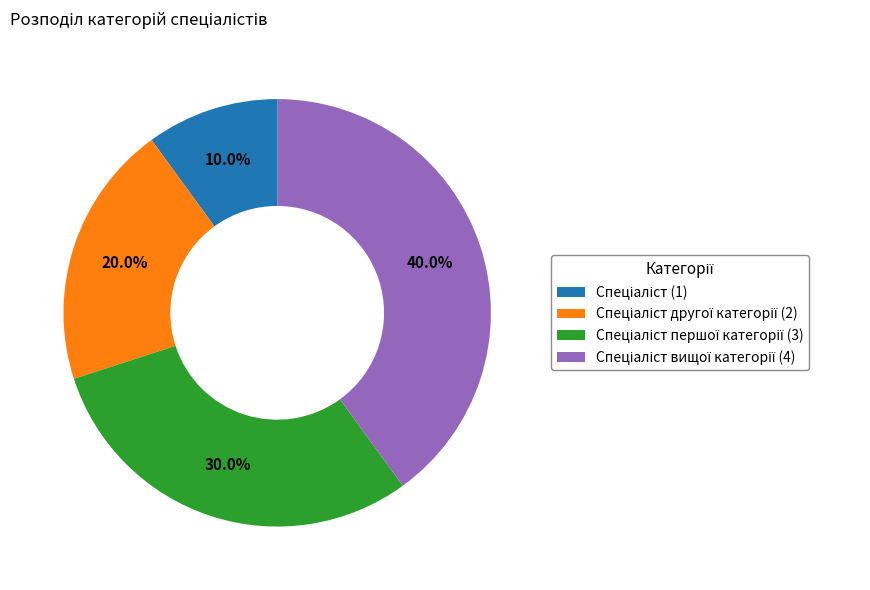

How many slices are in this pie chart?

4